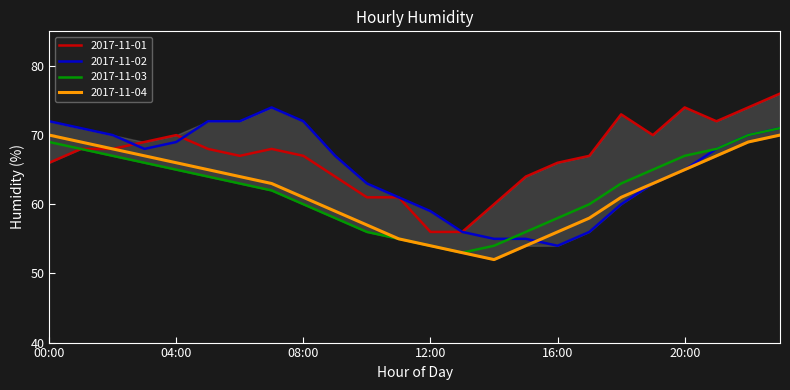

What is the maximum value shown in the chart?

76